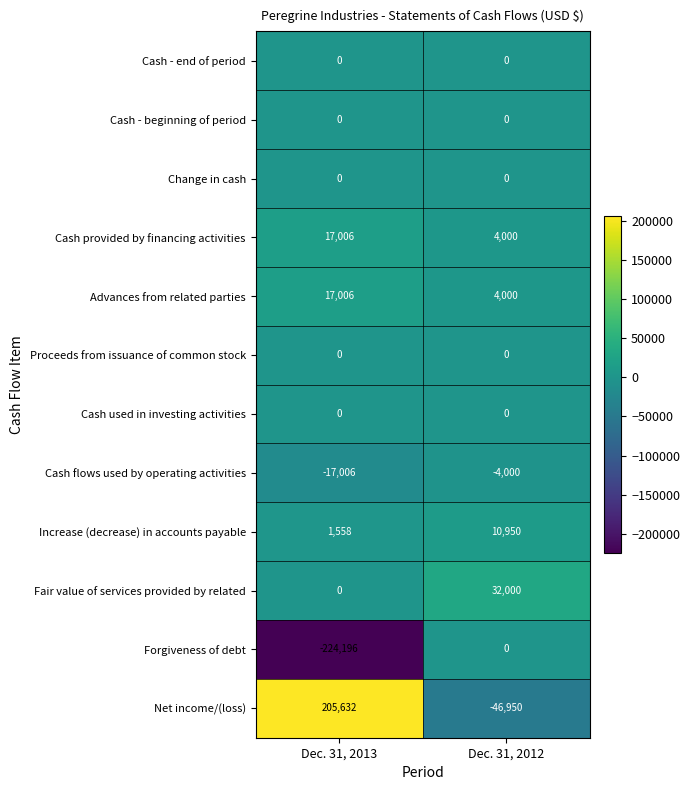

Reading left to right, extract all data points from this chart.

Cash - end of period: Dec. 31, 2013=0	Dec. 31, 2012=0
Cash - beginning of period: Dec. 31, 2013=0	Dec. 31, 2012=0
Change in cash: Dec. 31, 2013=0	Dec. 31, 2012=0
Cash provided by financing activities: Dec. 31, 2013=17006	Dec. 31, 2012=4000
Advances from related parties: Dec. 31, 2013=17006	Dec. 31, 2012=4000
Proceeds from issuance of common stock: Dec. 31, 2013=0	Dec. 31, 2012=0
Cash used in investing activities: Dec. 31, 2013=0	Dec. 31, 2012=0
Cash flows used by operating activities: Dec. 31, 2013=-17006	Dec. 31, 2012=-4000
Increase (decrease) in accounts payable: Dec. 31, 2013=1558	Dec. 31, 2012=10950
Fair value of services provided by related: Dec. 31, 2013=0	Dec. 31, 2012=32000
Forgiveness of debt: Dec. 31, 2013=-224196	Dec. 31, 2012=0
Net income/(loss): Dec. 31, 2013=205632	Dec. 31, 2012=-46950